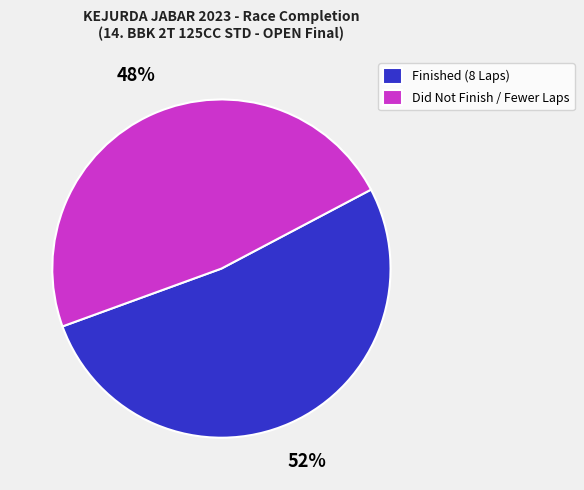

To the nearest percent, what portion does Finished (8 Laps) represent?

52%